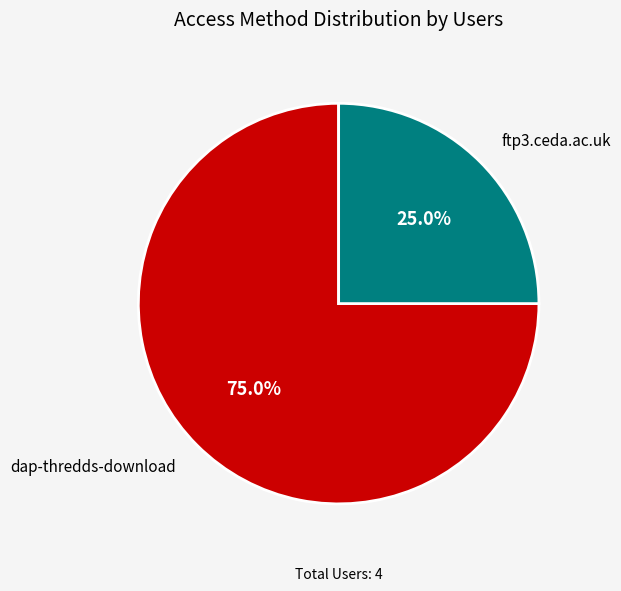

What percentage is the ftp3.ceda.ac.uk slice, to the nearest percent?

25%